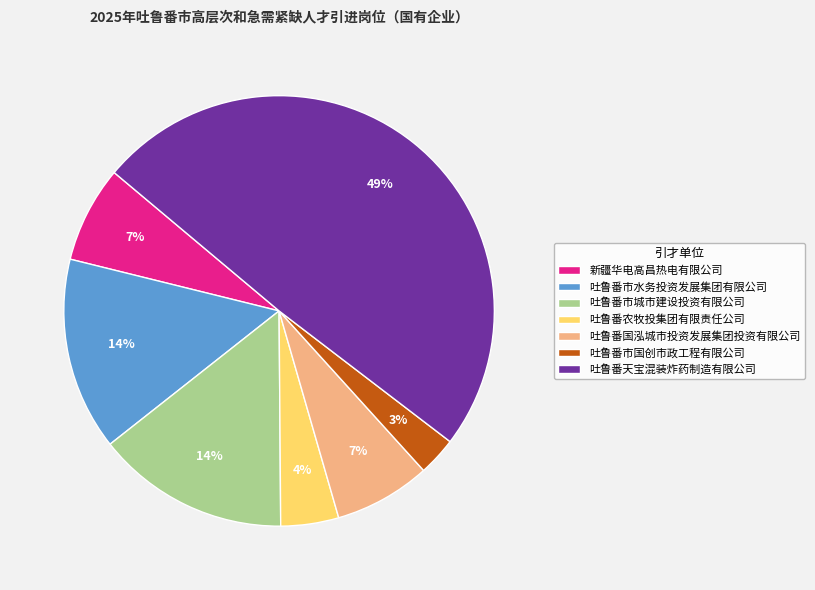

Which category has the smallest portion of the pie?

吐鲁番市国创市政工程有限公司